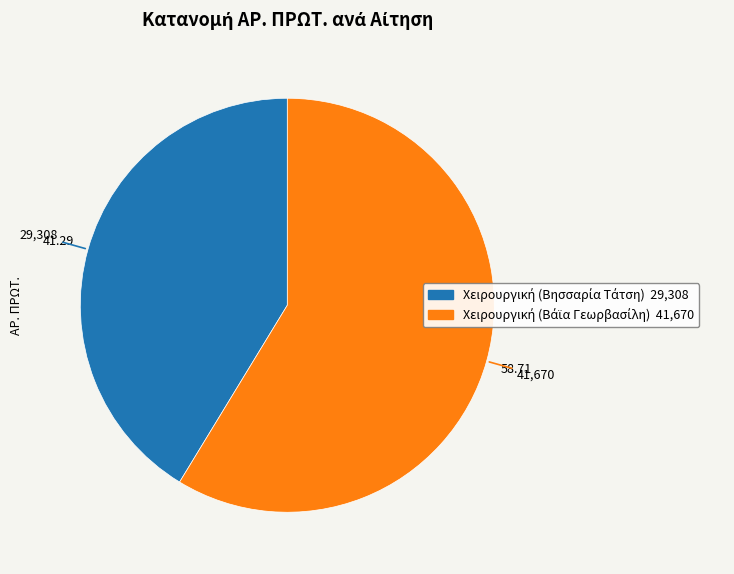

Does any single category account for the majority?

Yes